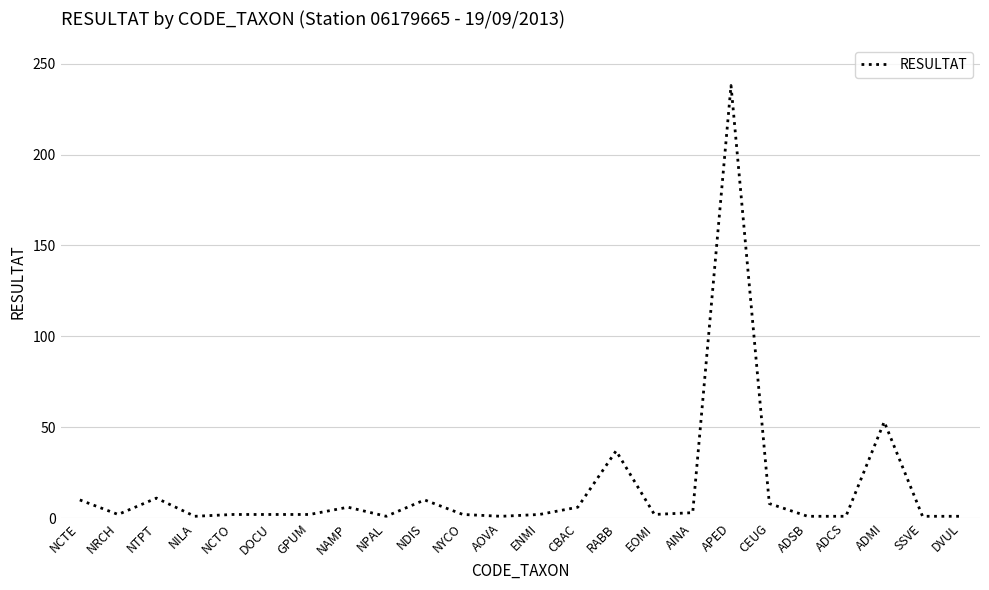

True or false: the data shows 37 at RABB.

True